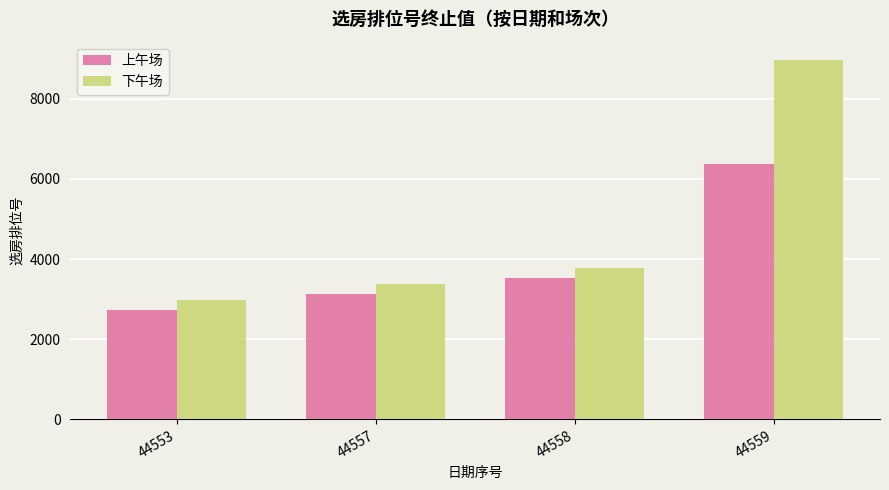

At how many categories does at least one series exceed 5610?

1